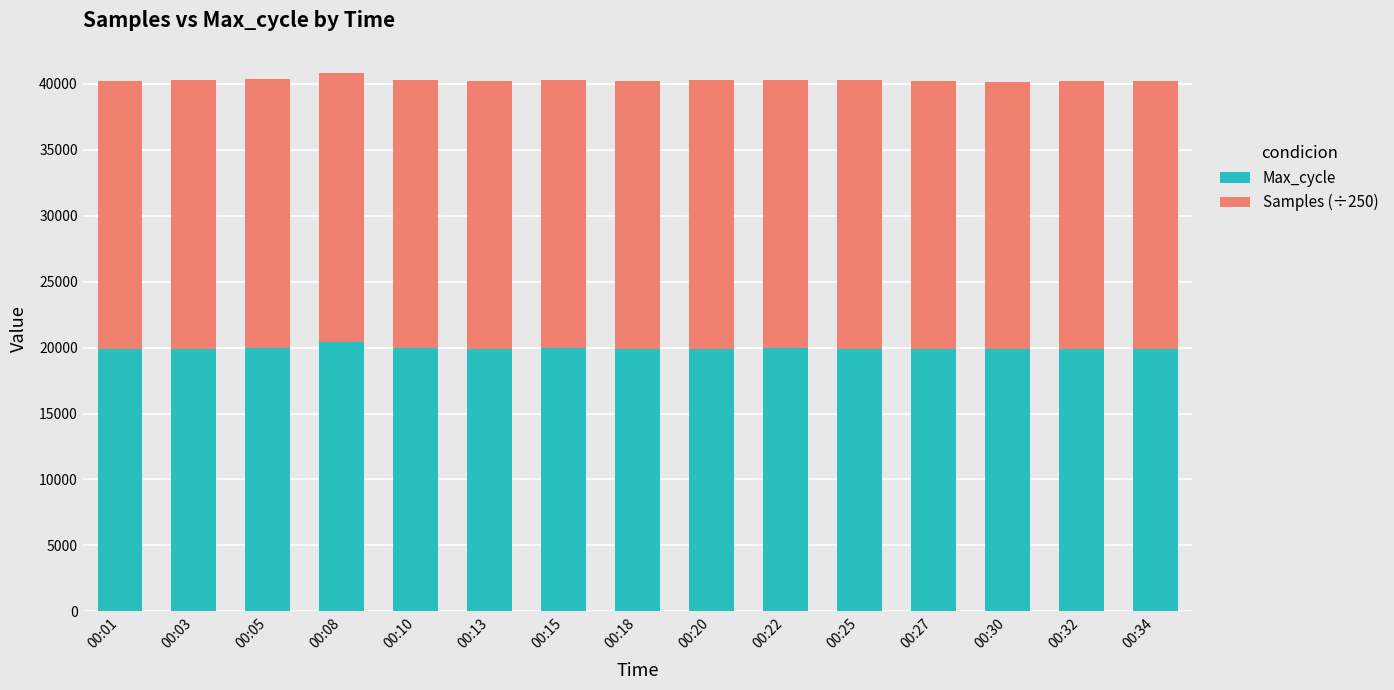

What is the total value across all series at 00:18?

40173.7